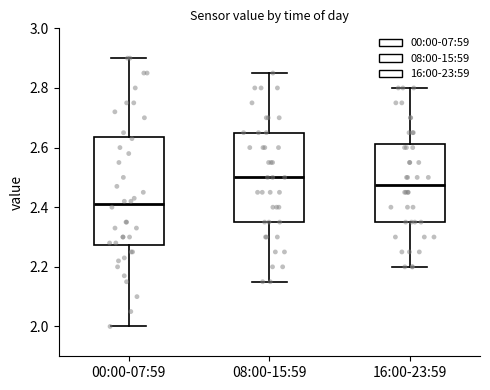

Which box is the tallest, from its lower edge to its upper edge?

00:00-07:59